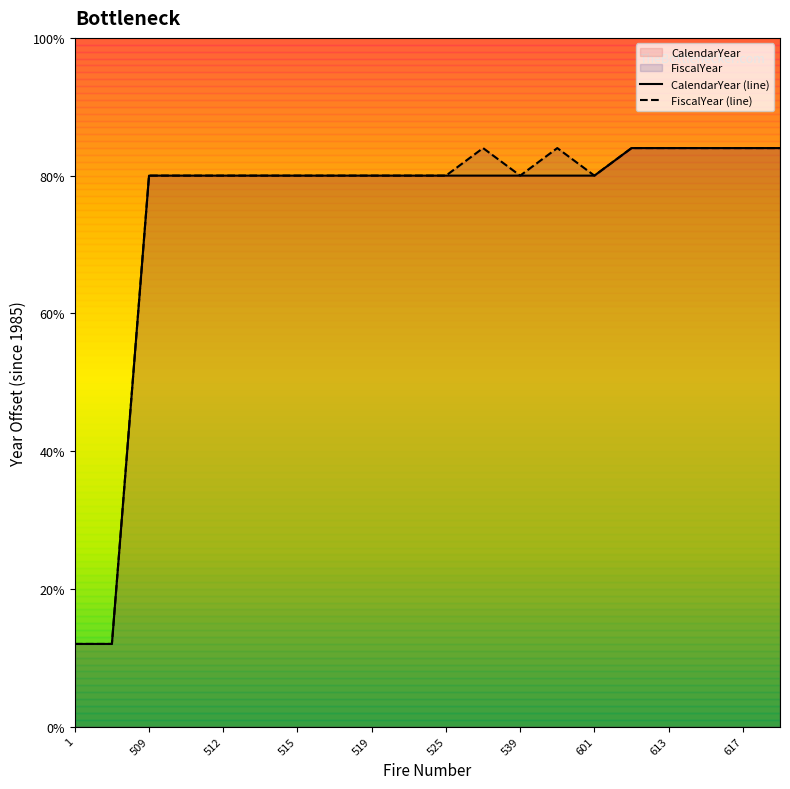

Does the chart display data point markers on the line(s)?

No